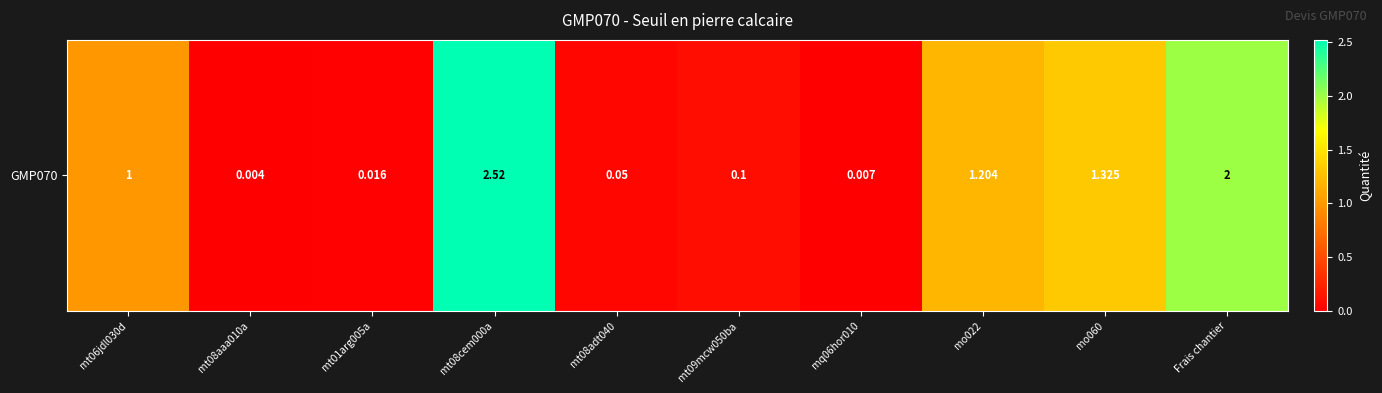

Which category has the highest value across all series?

mt08cem000a